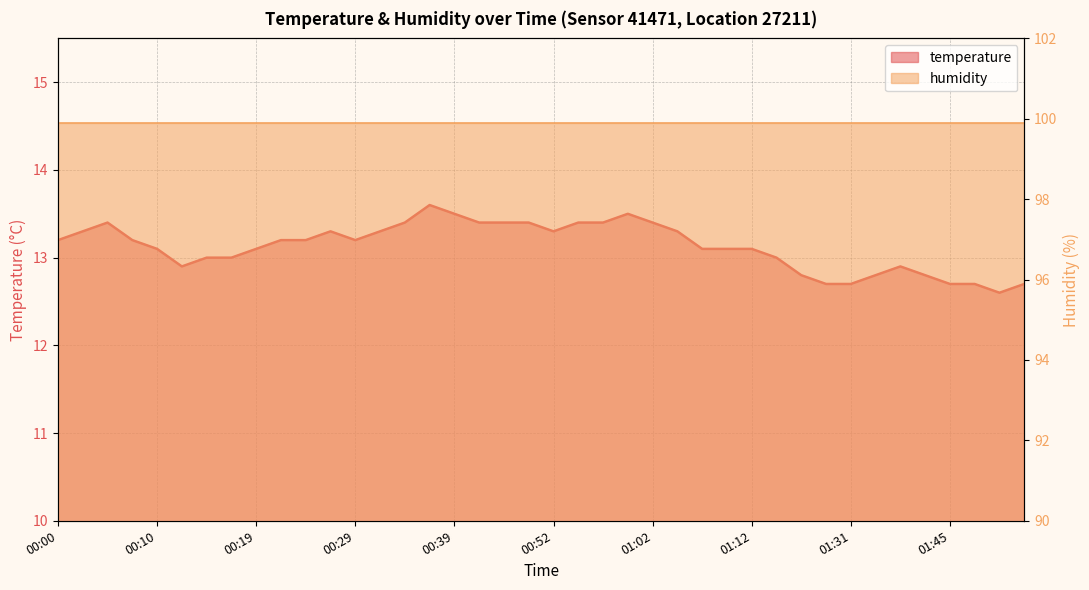

True or false: there are more than 1 points higher than both neighbors.

True